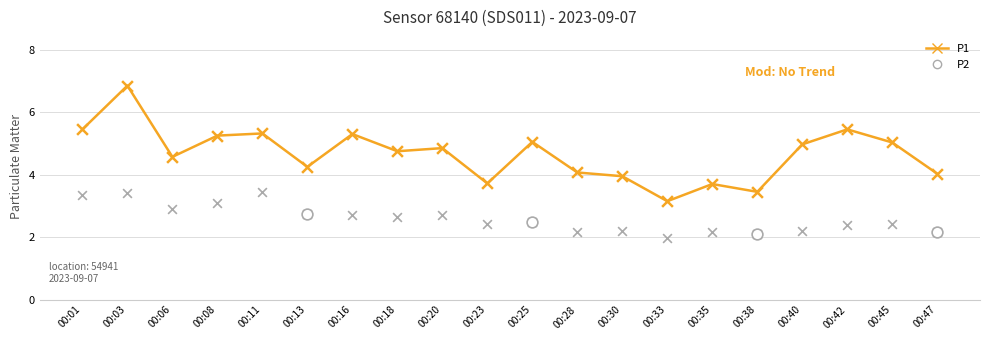

Which series has the widest spread of Y values?

P1